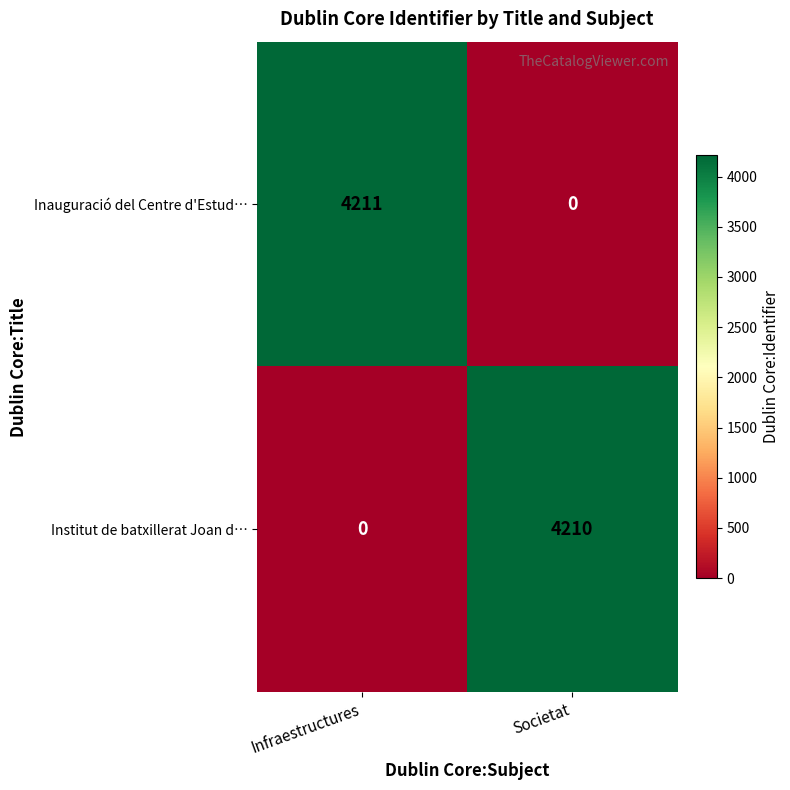

Which series has the largest total across all categories?

Inauguració del Centre d'Estud…